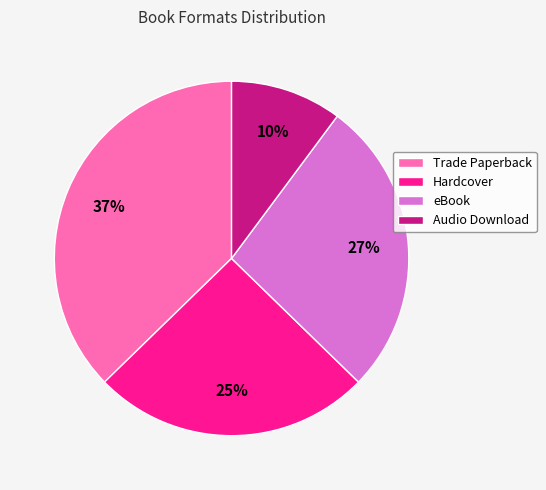

True or false: Trade Paperback accounts for 37% of the total.

True